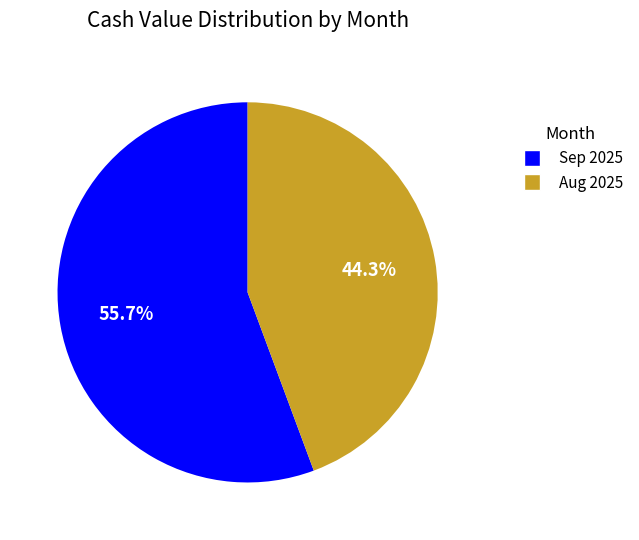

Is there any slice that represents more than half of the pie?

Yes